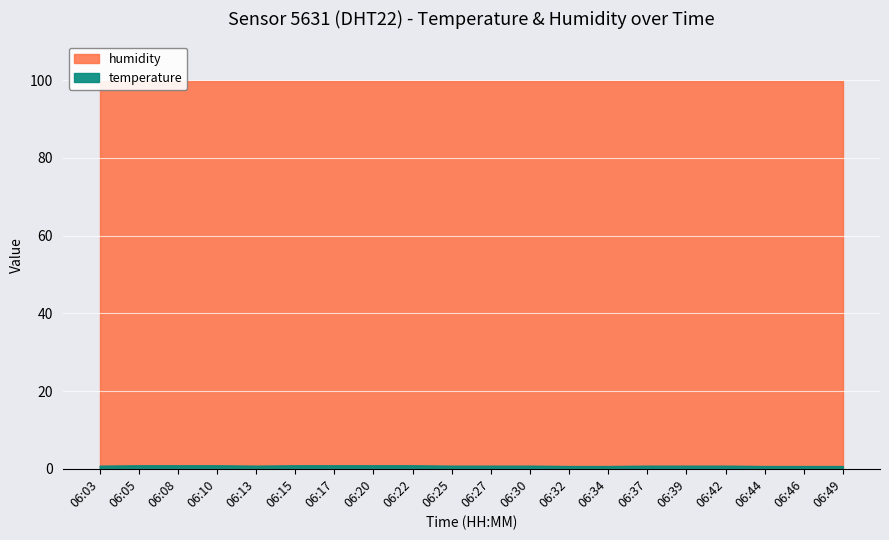

Which category has the highest value in the temperature series?

06:05